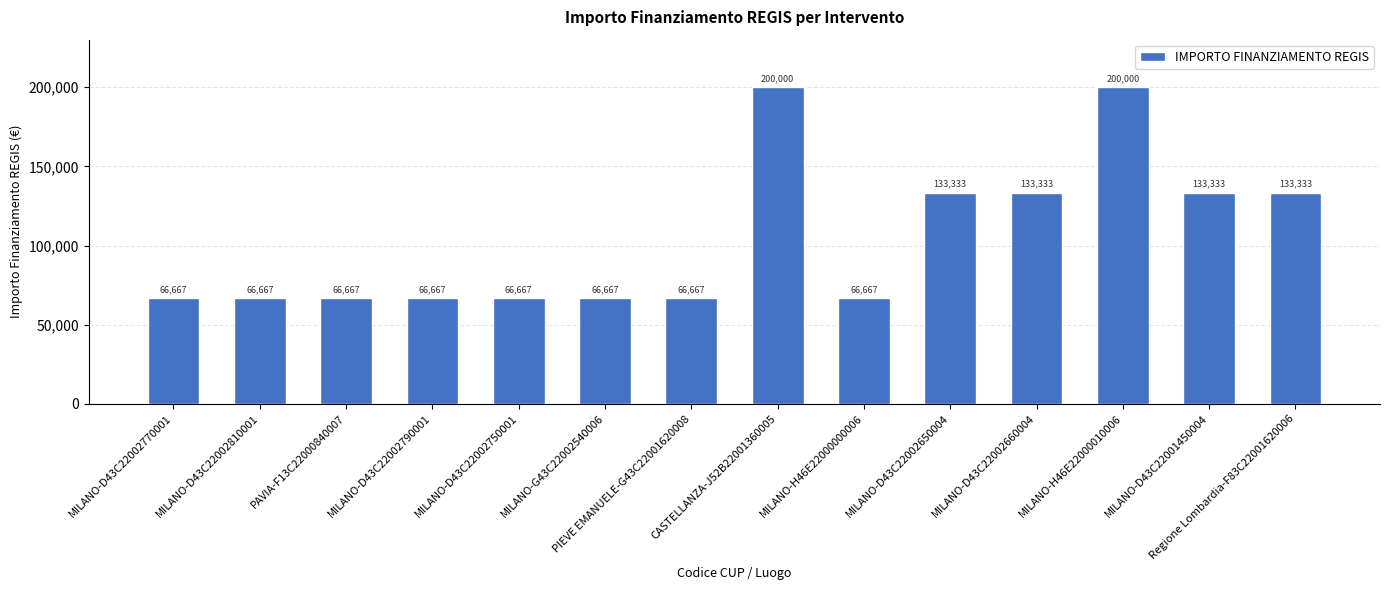

What is the maximum value shown in the chart?

200000.0